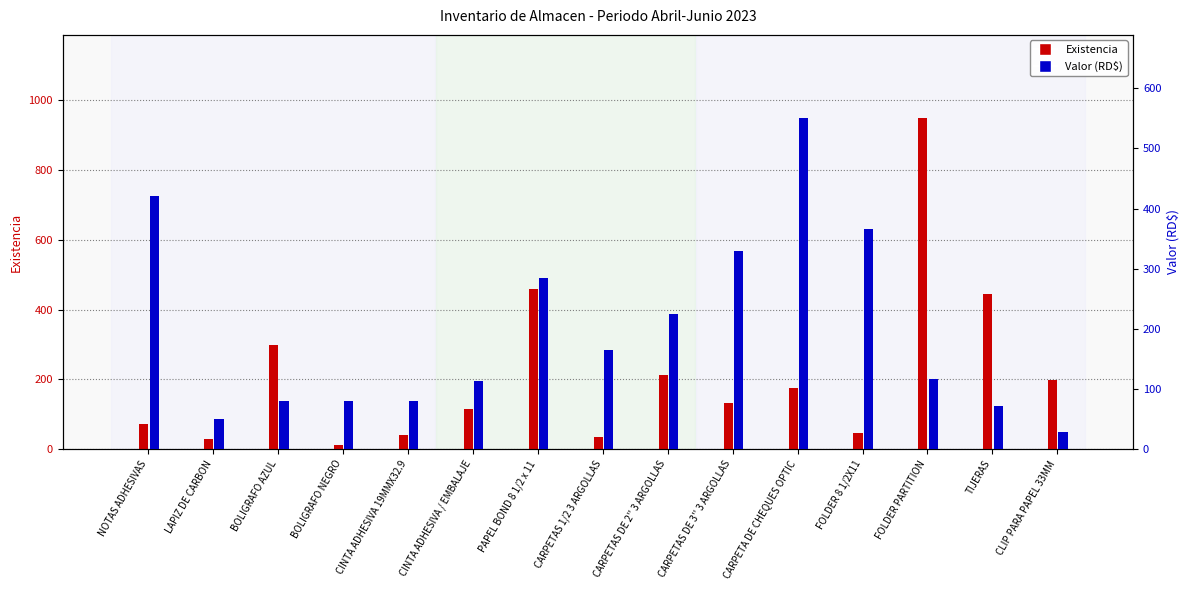

What is the label of the 10th bar from the right?

CINTA ADHESIVA / EMBALAJE